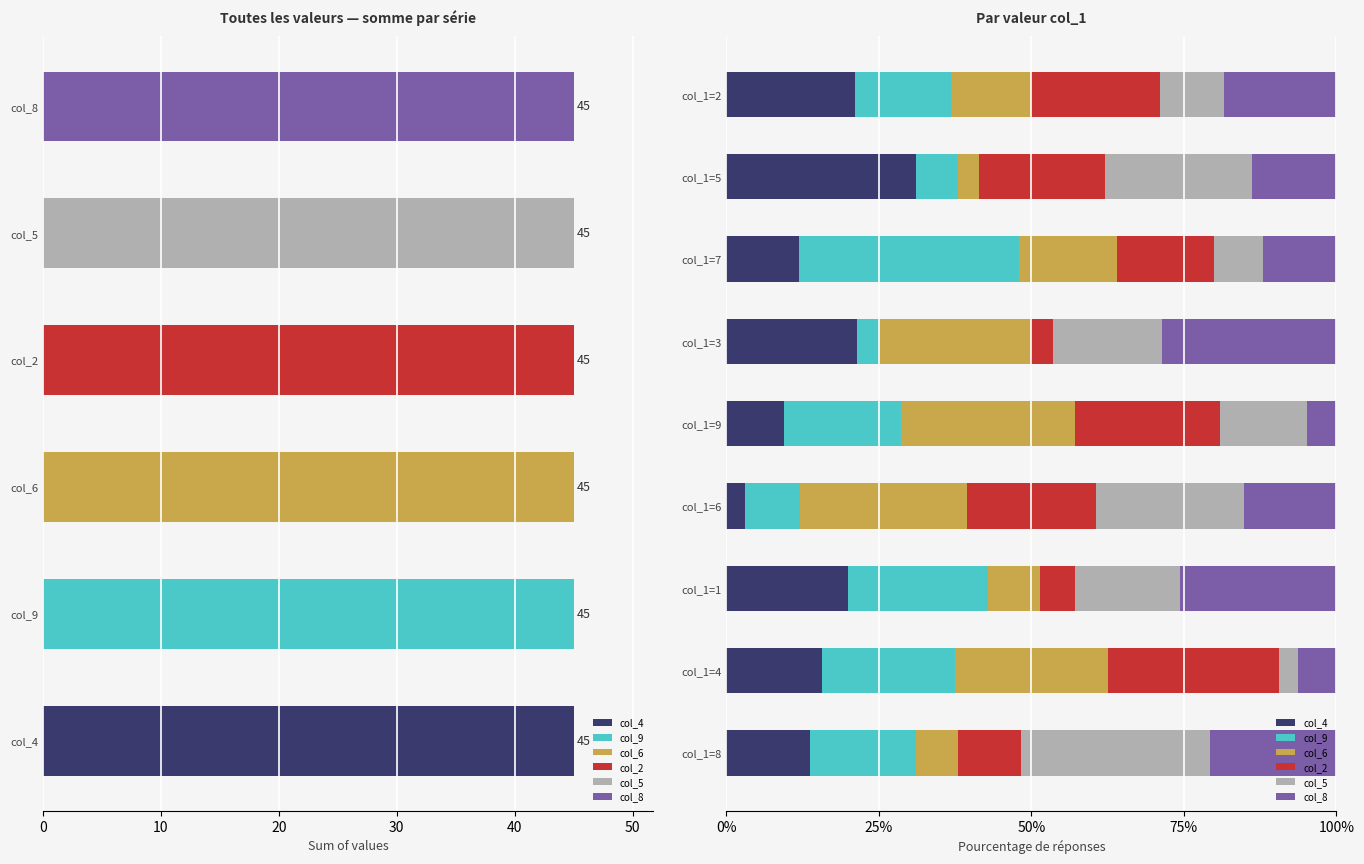

What is the difference between the maximum and minimum values in the col_2 series?

24.6